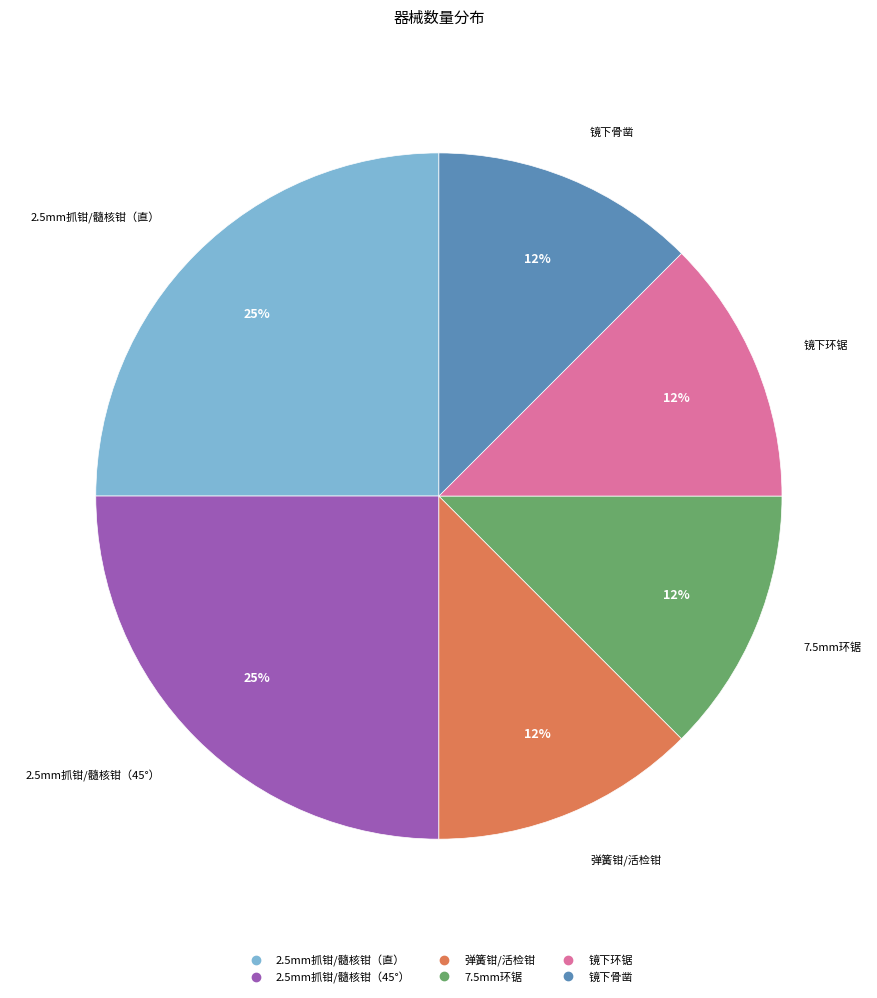

How many slices are in this pie chart?

6